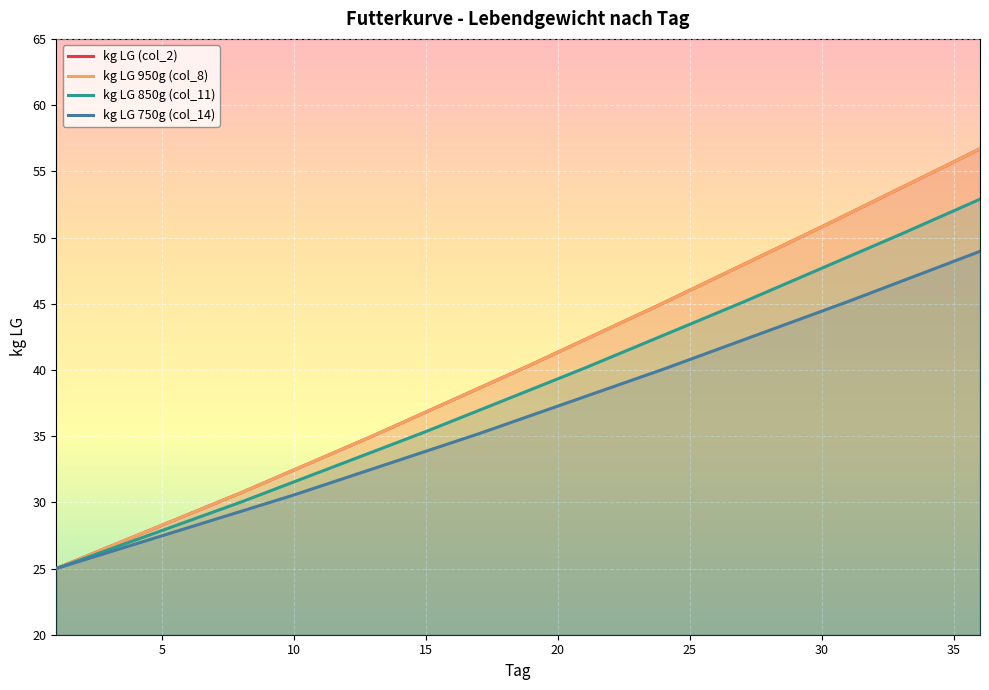

True or false: kg LG 850g (col_11) has a value of 24.5 at 18.

False